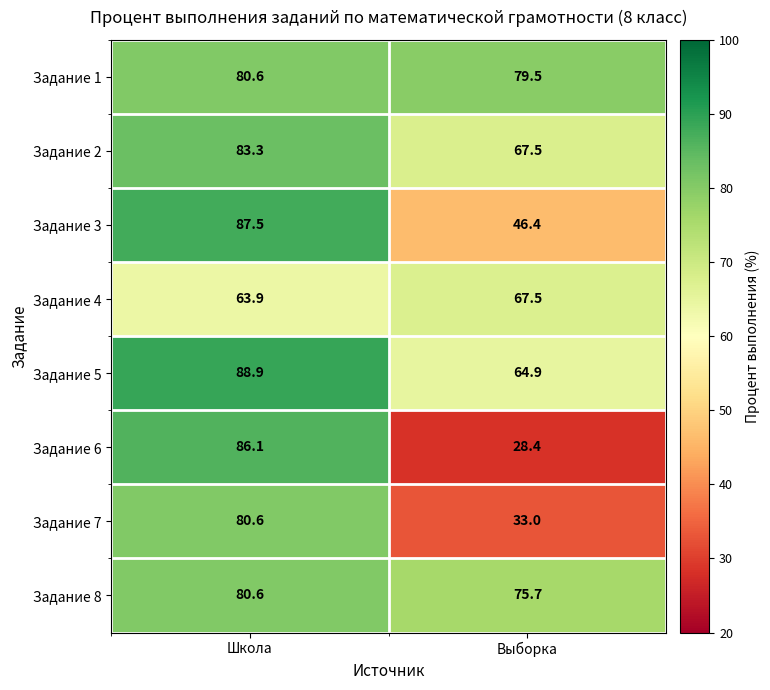

At which label does Задание 3 first exceed 87?

Школа